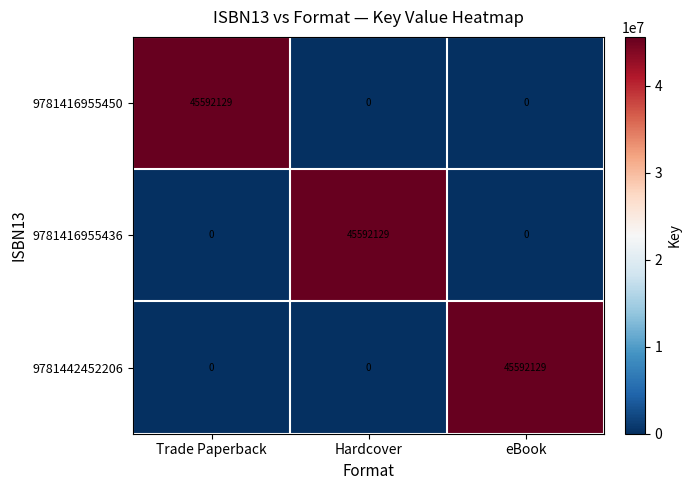

How many data points in 9781416955436 are above 0?

1